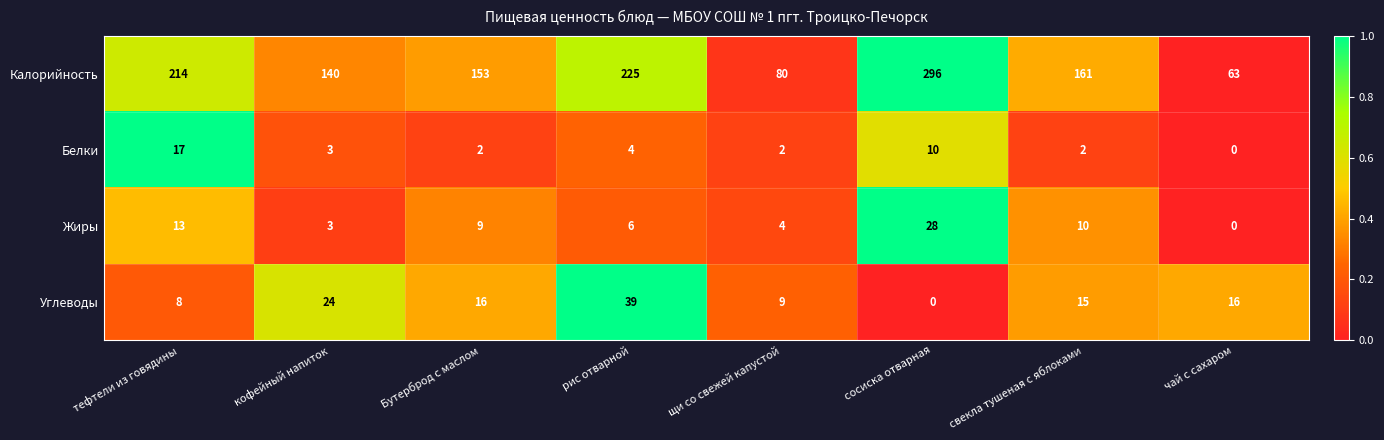

What is the greatest value displayed?

296